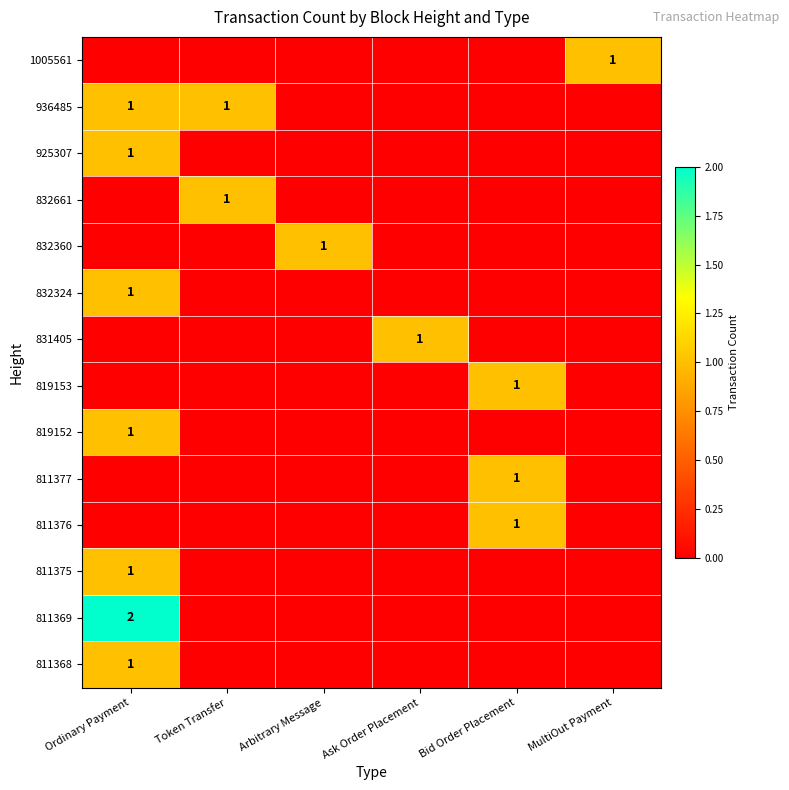

The 936485 series shows 2 at Ordinary Payment. True or false?

False